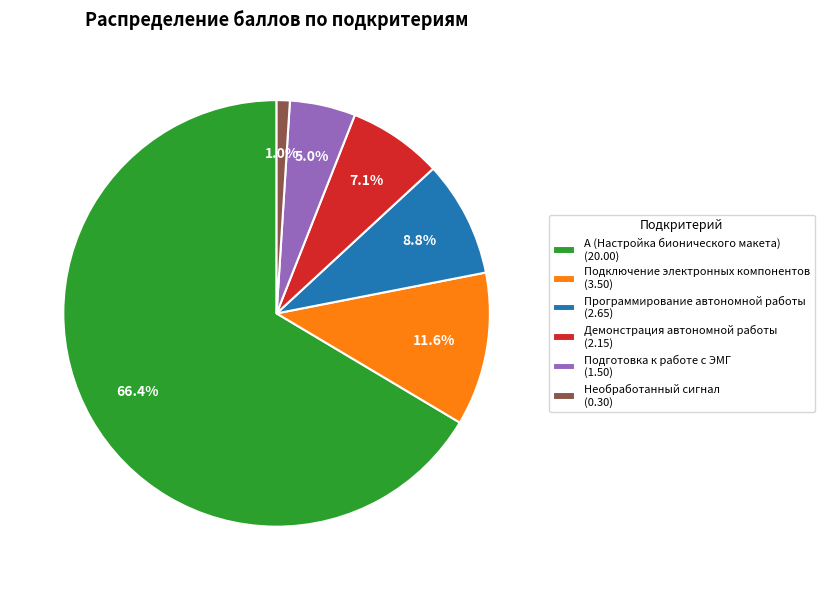

Which slice is the largest?

А (Настройка бионического макета)